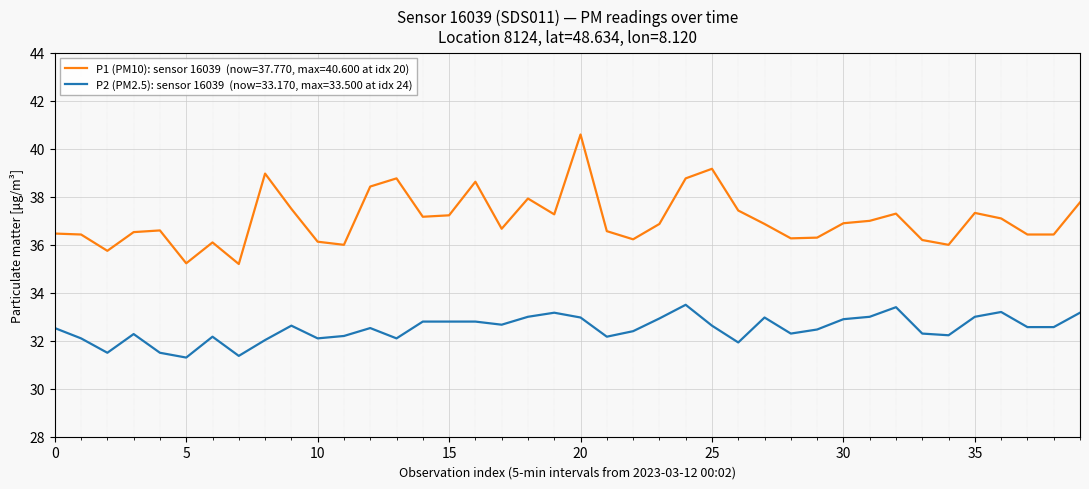

What is the maximum value shown in the chart?

40.6